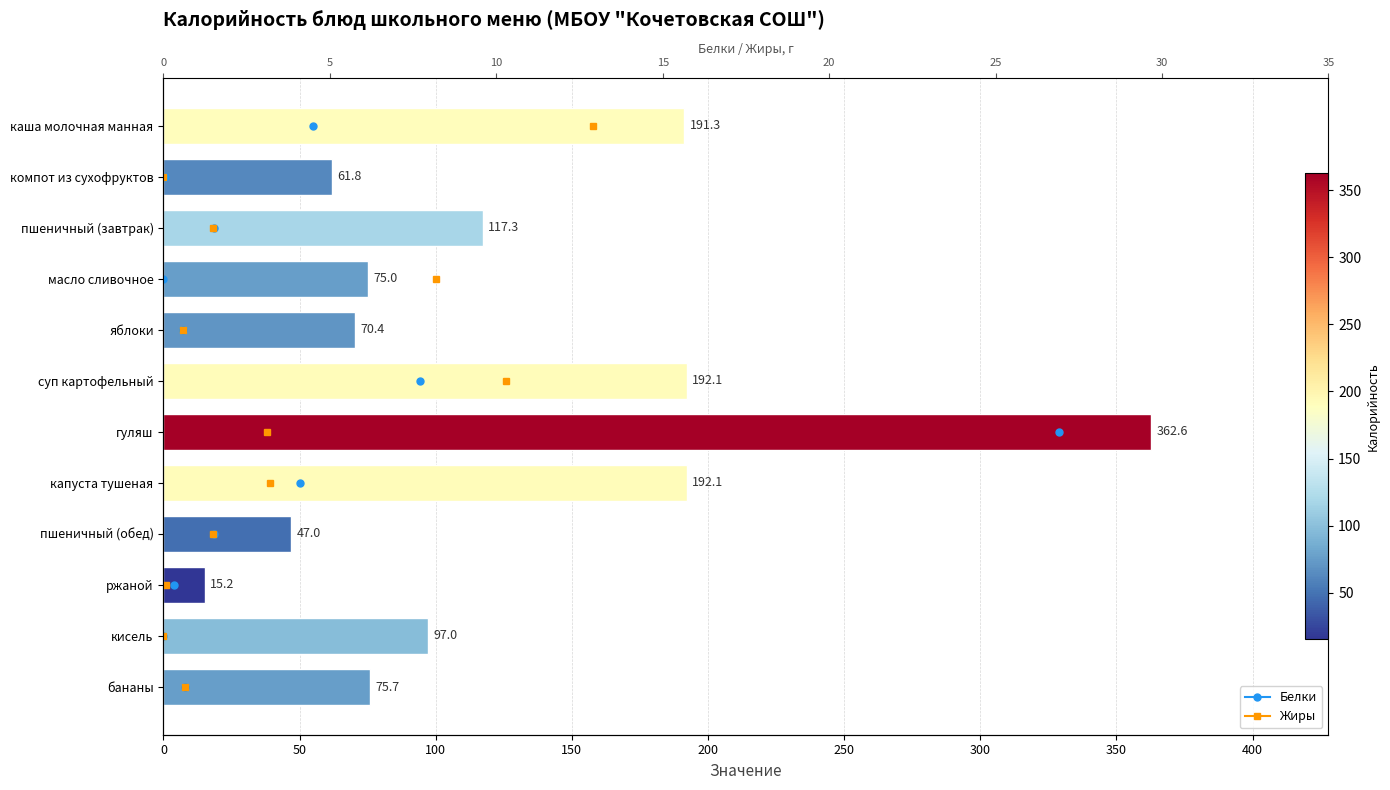

The chart shows a value of 108.8 at 200. True or false?

False